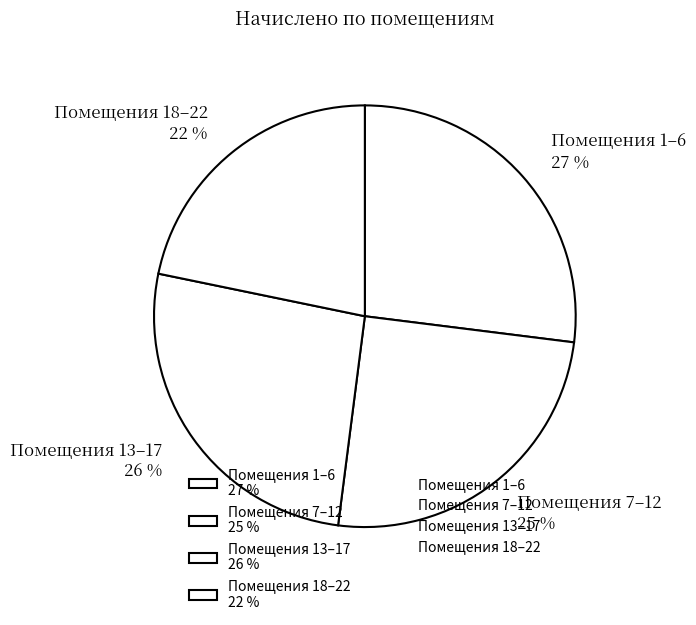

Which category has the biggest portion of the pie?

Помещения 1–6 27 %